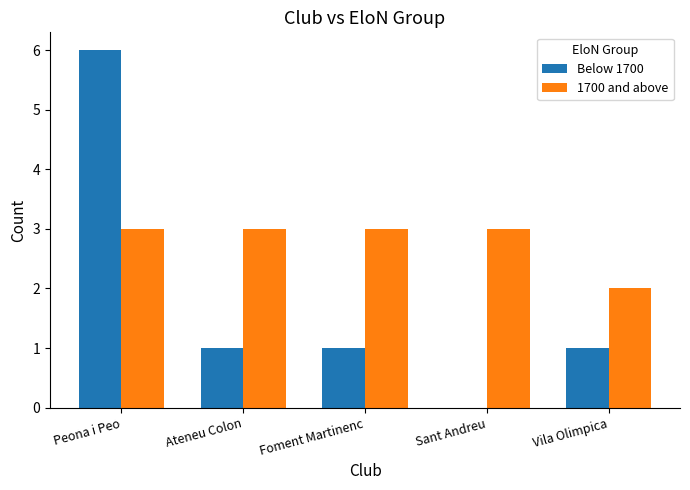

At which category is the sum across all series the highest?

Peona i Peo